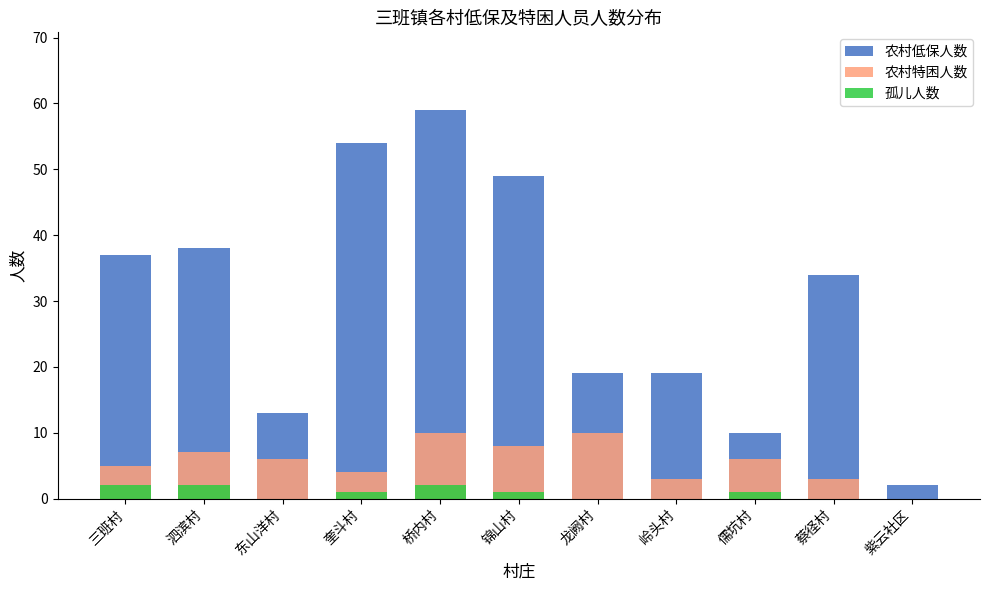

The value of 孤儿人数 at 锦山村 is 2. True or false?

False